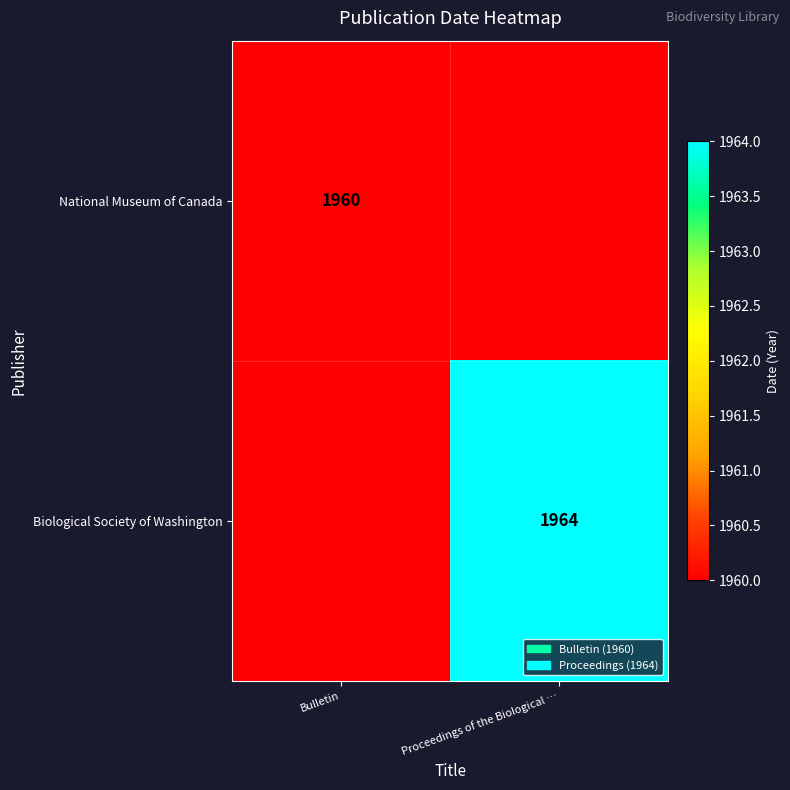

Is it true that Biological Society of Washington equals 3091 at Proceedings of the Biological …?

False